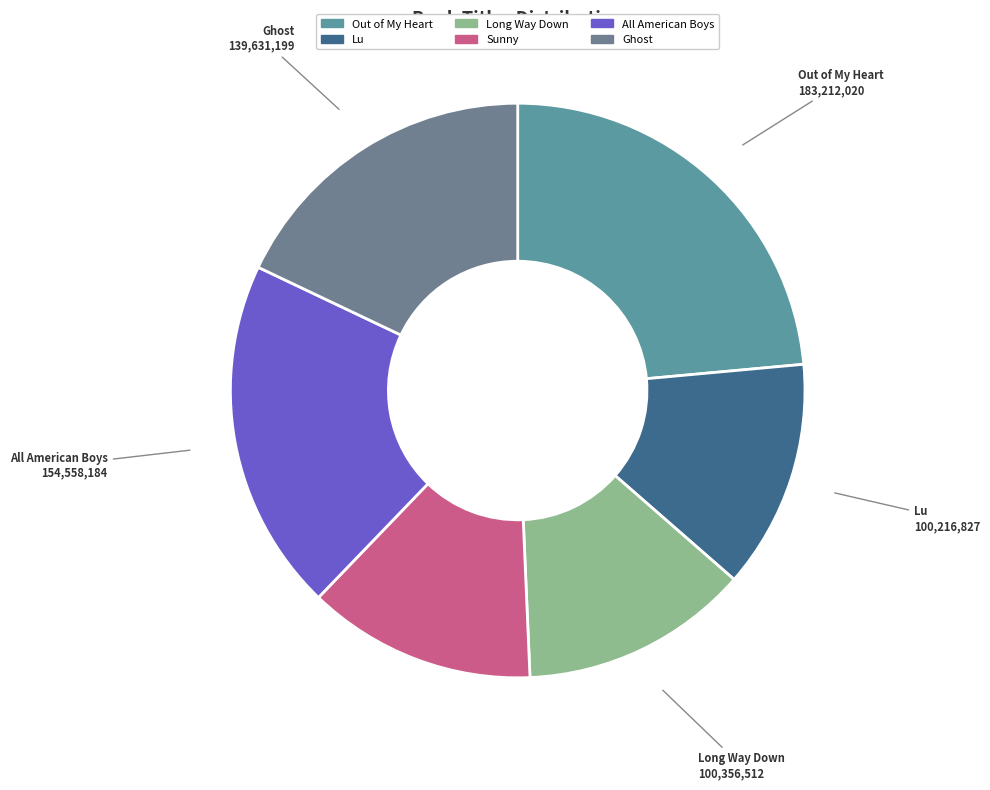

Combined, do Ghost and Long Way Down account for over 50%?

No